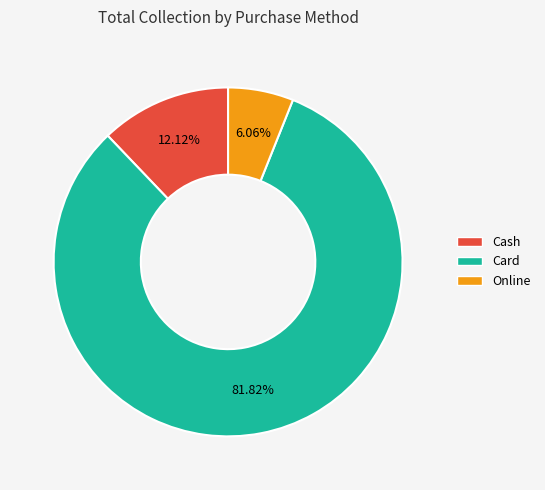

True or false: Cash accounts for 12% of the total.

True